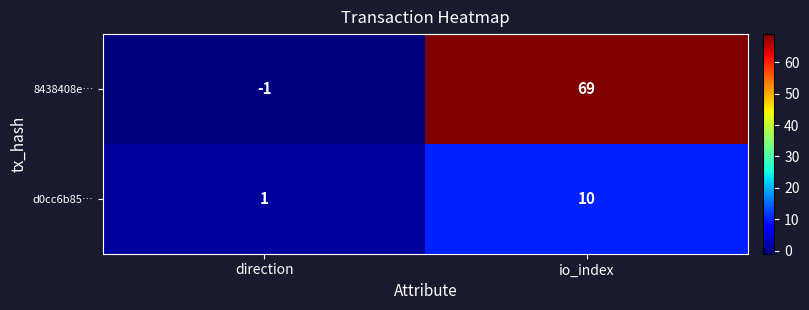

Is it true that 8438408e… equals 69 at io_index?

True